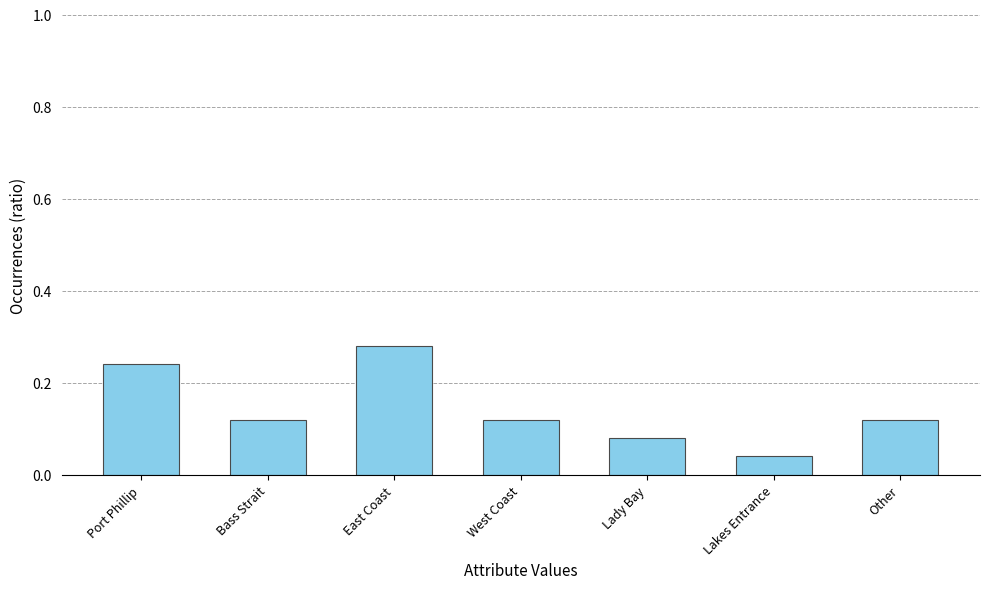

What is the sum of all values?

1.0